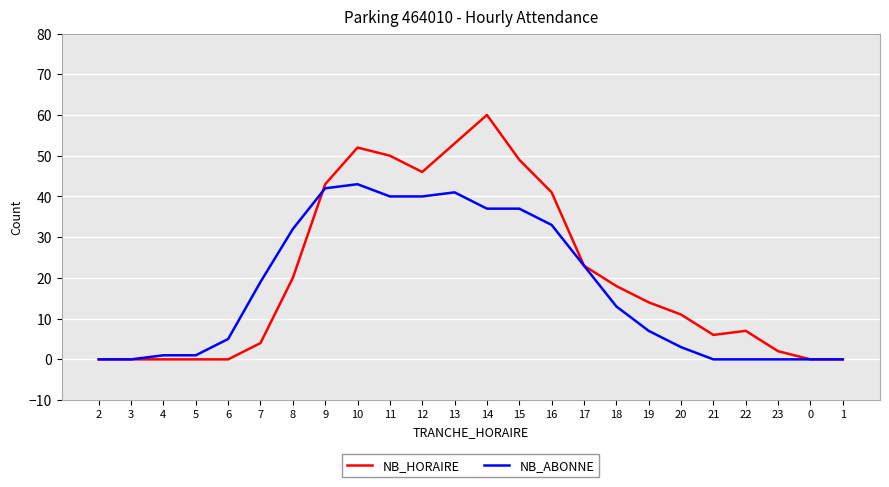

At which label does NB_HORAIRE reach its peak?

14